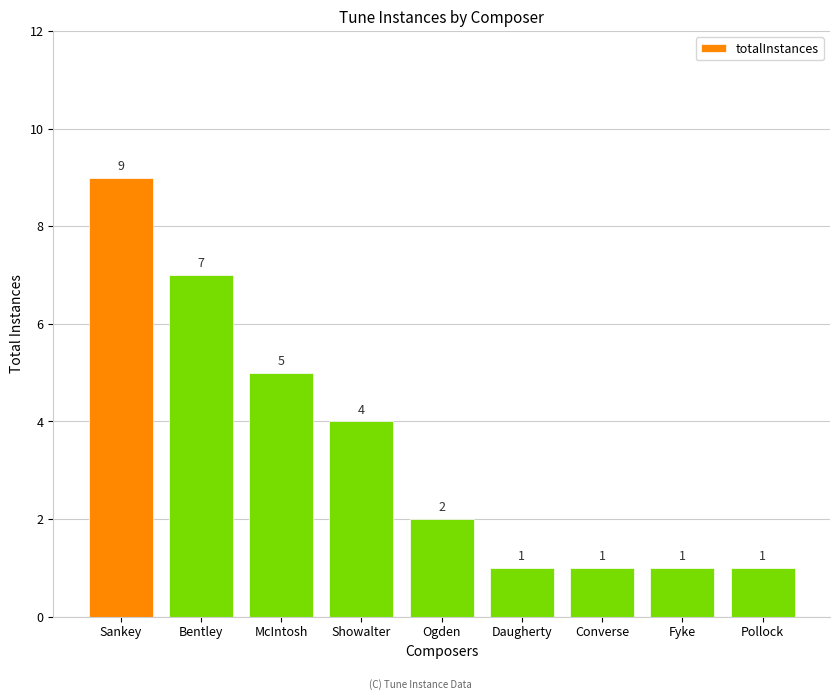

What is the smallest value displayed?

1